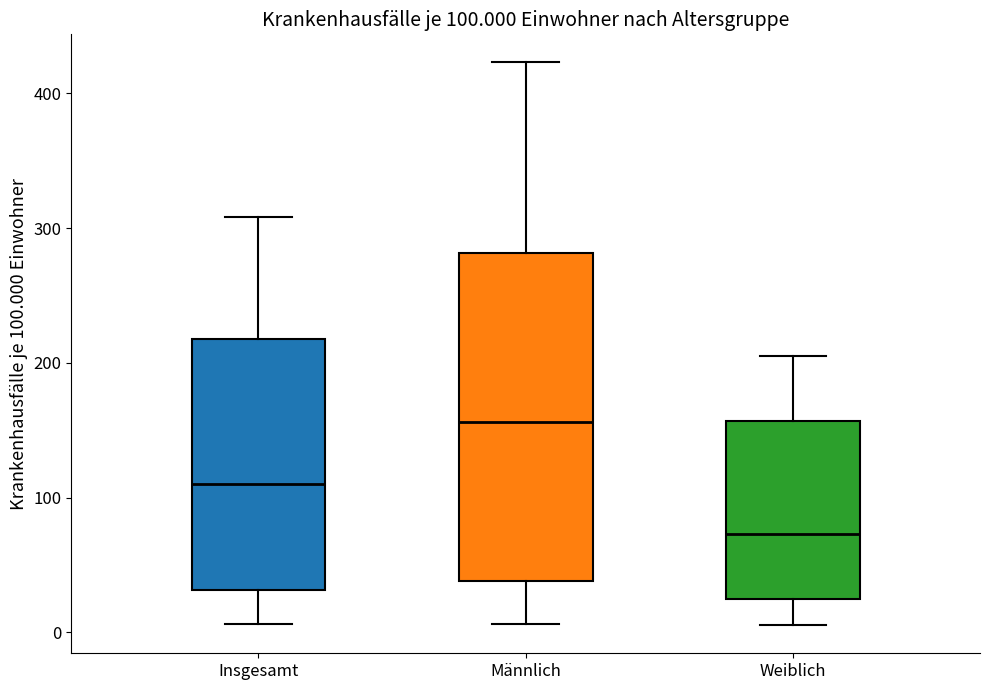

Comparing the boxes themselves (not the whiskers), which one is the tallest?

Männlich